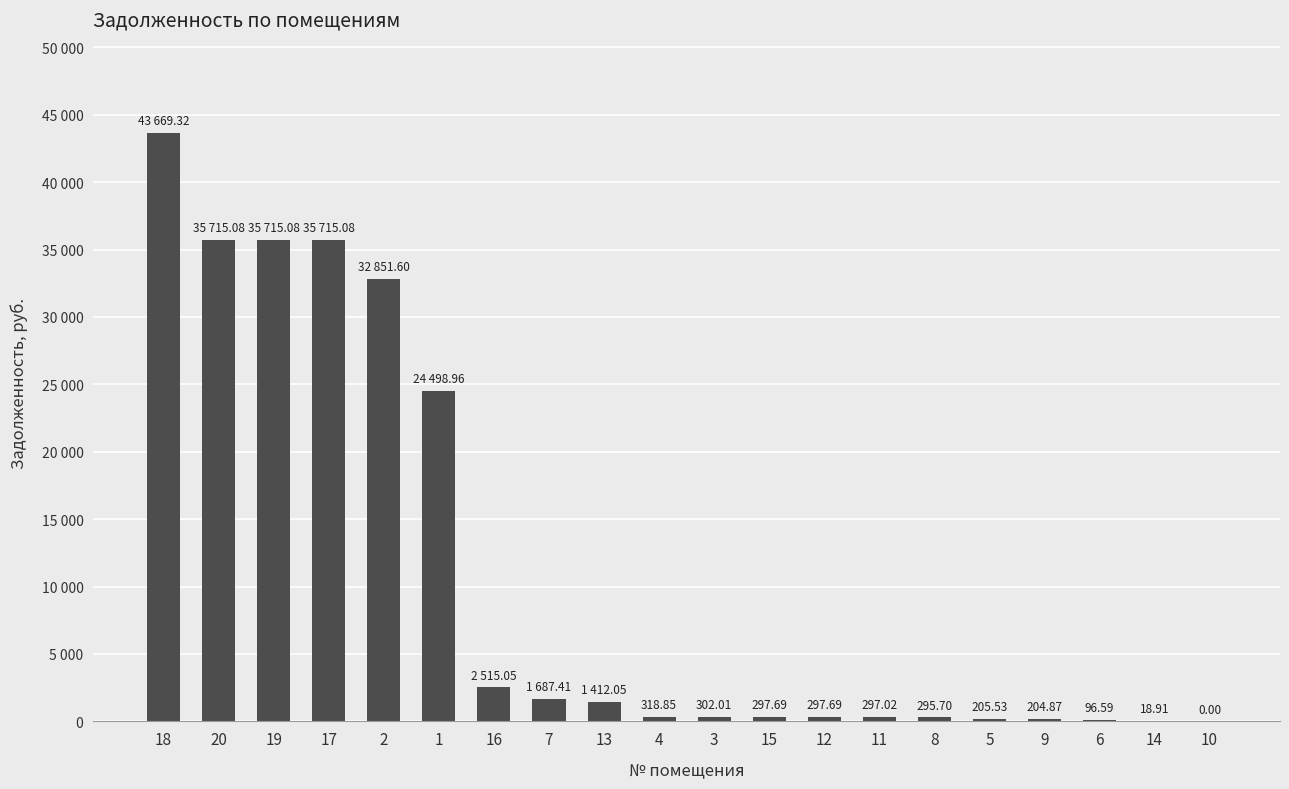

What is the difference between the maximum and minimum values?

43669.3